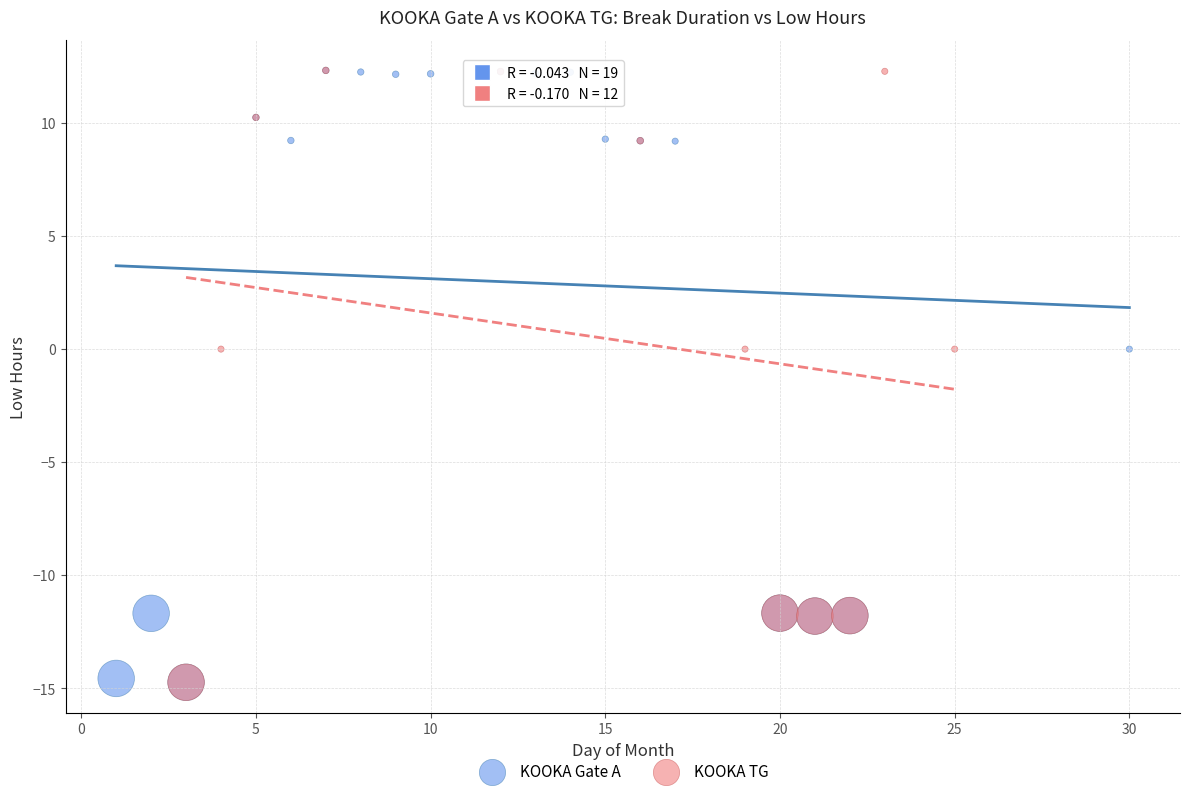

What are all the series names shown in the legend?

KOOKA Gate A, KOOKA TG